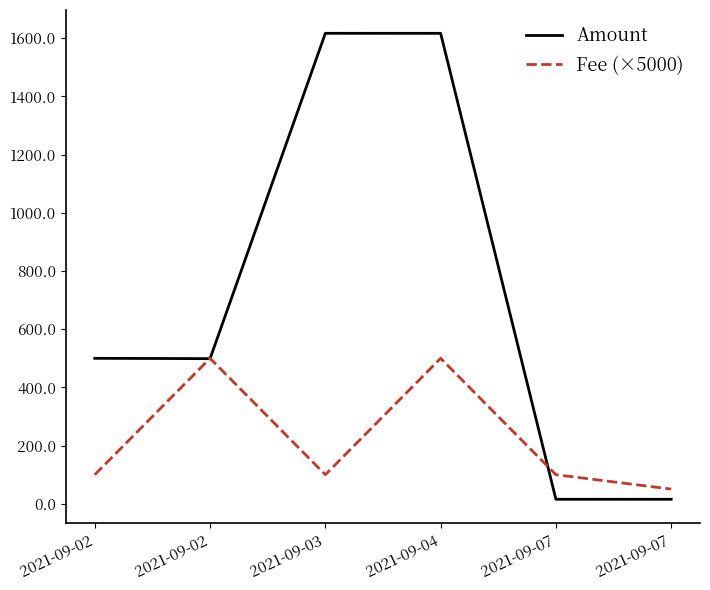

Reading left to right, what are all the values shown in this chart?

Amount: 500.0	498.9	1617.1	1617.0	15.6	15.6
Fee (×5000): 100.0	500.0	100.0	500.0	100.0	50.5